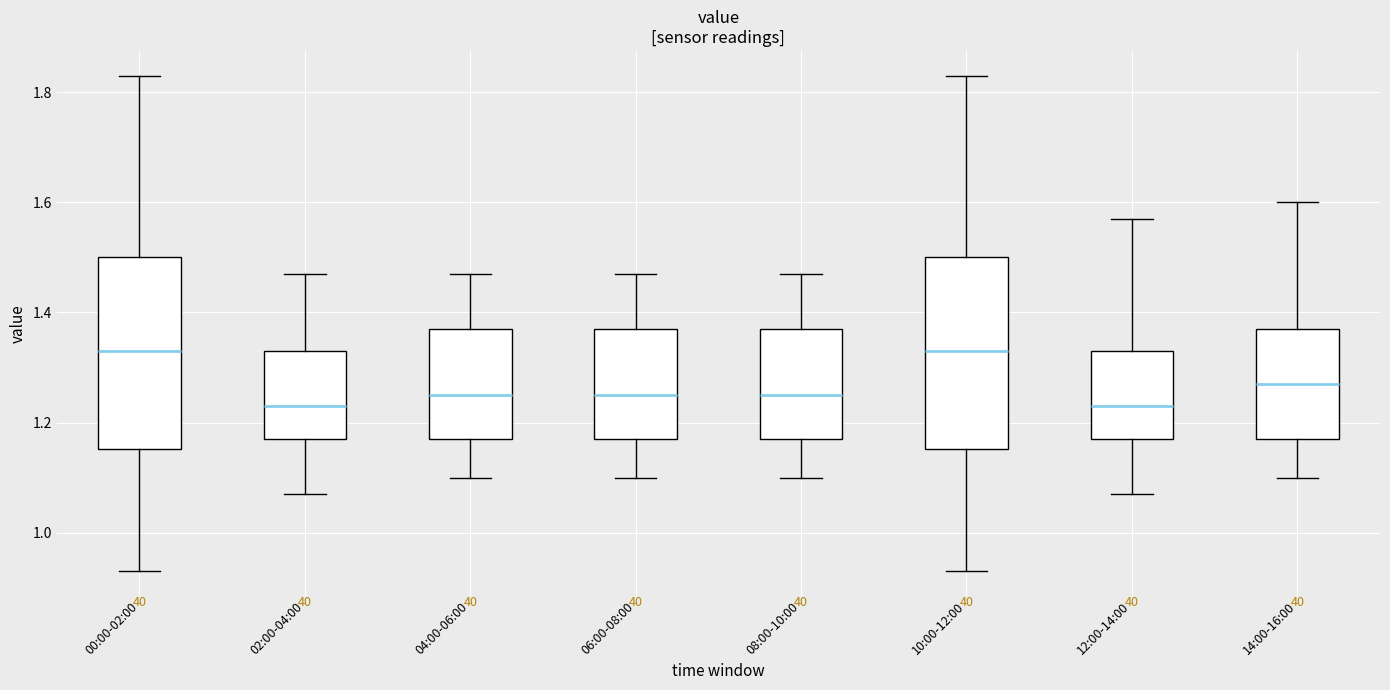

Reading left to right, transcribe this box plot: for each box, give where its median line is, the range the box spans, and where its two whiskers end, as read against the y-axis. The values are not printed on the chart, so give them approximately, as read against the axis.

00:00-02:00: median 1.34, box 1.16 to 1.50, whiskers 0.94 to 1.84
02:00-04:00: median 1.24, box 1.18 to 1.34, whiskers 1.08 to 1.48
04:00-06:00: median 1.26, box 1.18 to 1.38, whiskers 1.10 to 1.48
06:00-08:00: median 1.26, box 1.18 to 1.38, whiskers 1.10 to 1.48
08:00-10:00: median 1.26, box 1.18 to 1.38, whiskers 1.10 to 1.48
10:00-12:00: median 1.34, box 1.16 to 1.50, whiskers 0.94 to 1.84
12:00-14:00: median 1.24, box 1.18 to 1.34, whiskers 1.08 to 1.58
14:00-16:00: median 1.28, box 1.18 to 1.38, whiskers 1.10 to 1.60